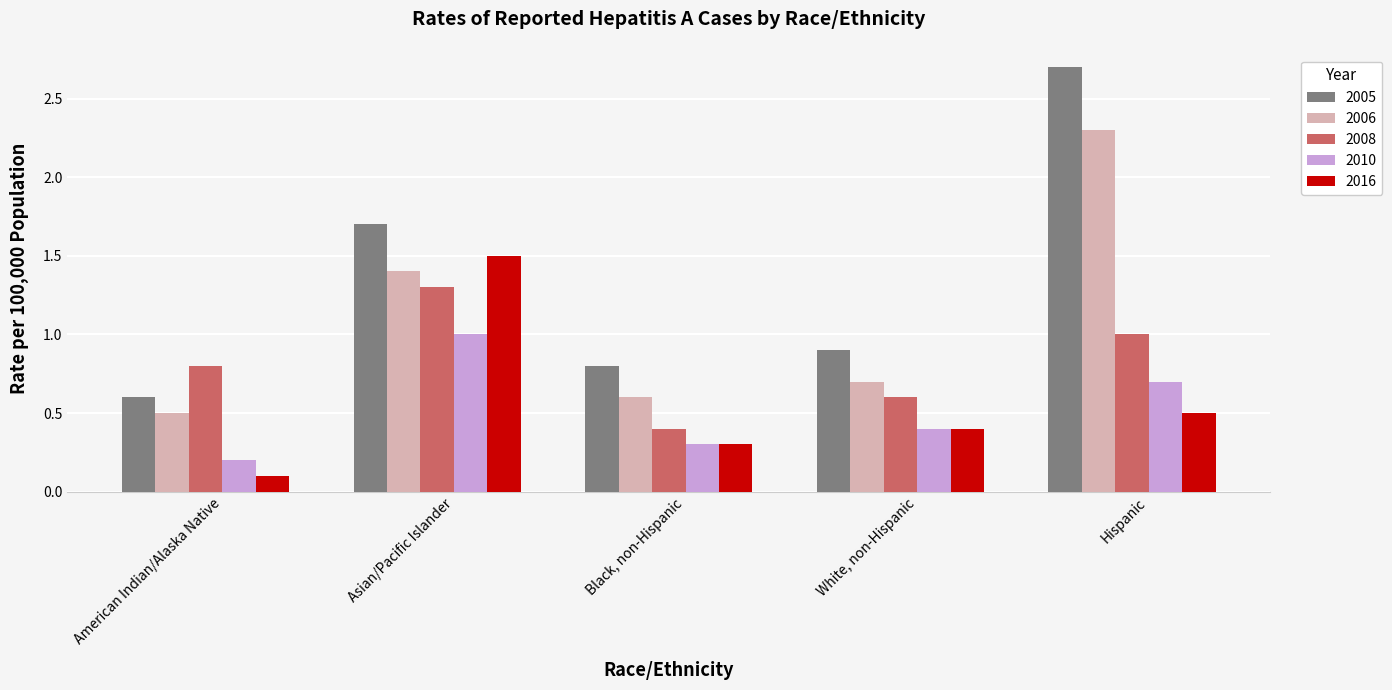

Is the value of 2006 at Black, non-Hispanic greater than the value of 2016 at Hispanic?

Yes